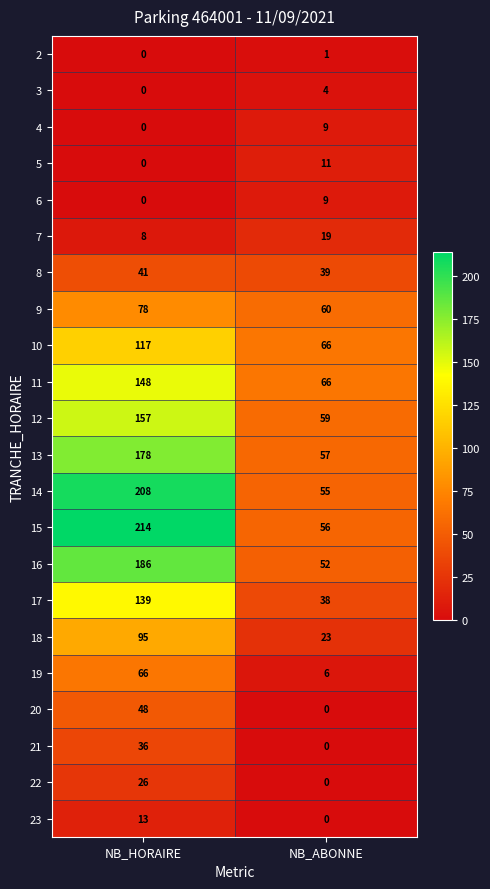

How many data points does each series have?

2